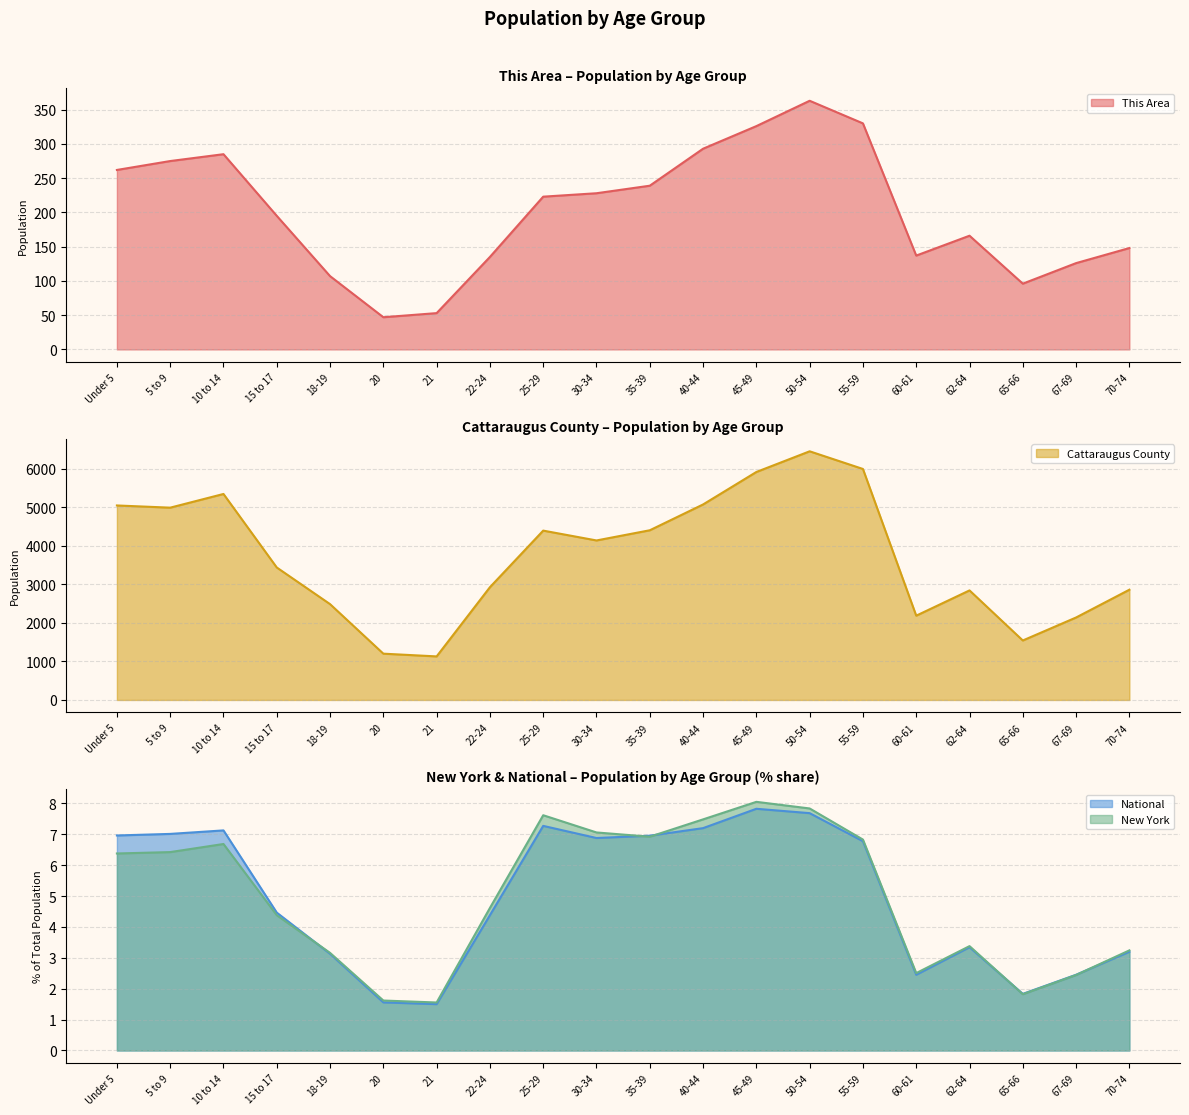

Which series ends up on top after the final intersection of National and New York?

New York